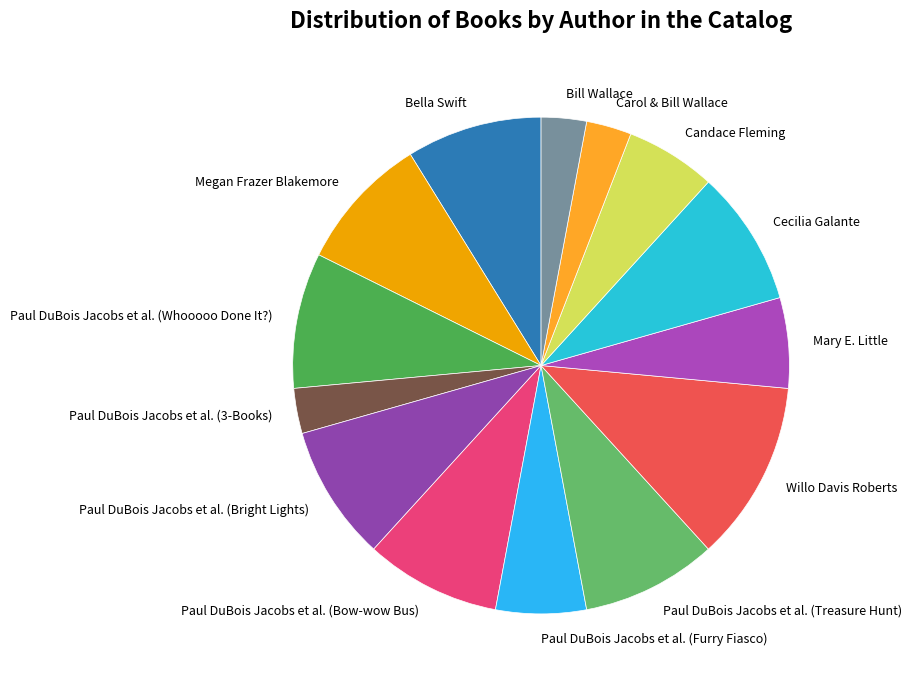

Which slice is the largest?

Willo Davis Roberts